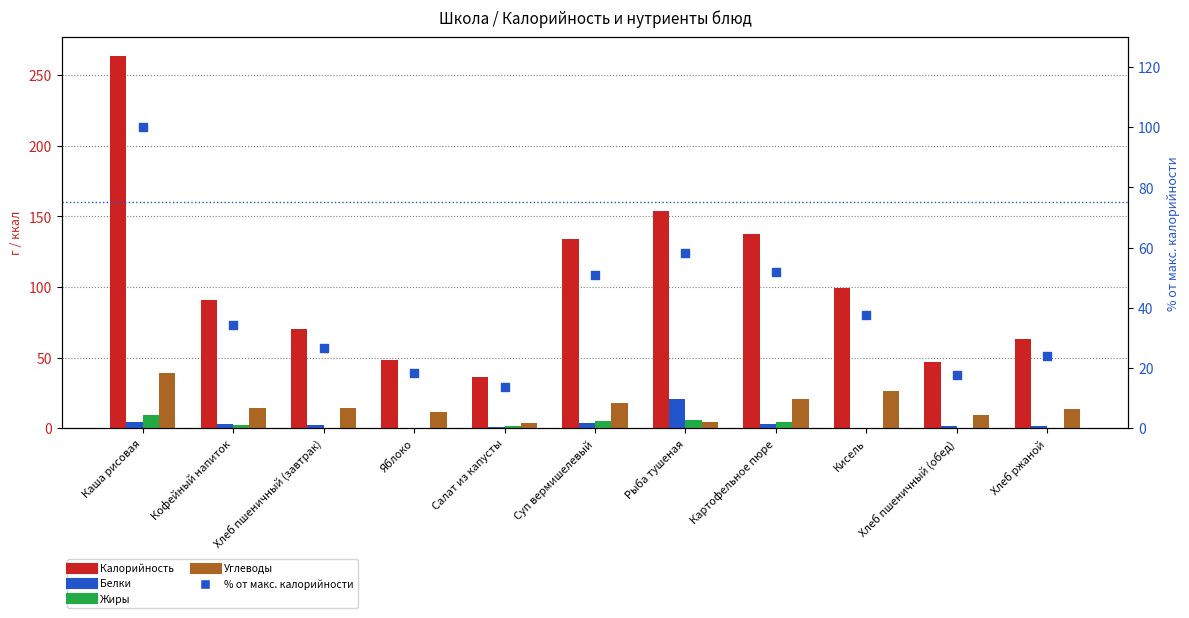

Which series has the largest total across all categories?

Калорийность